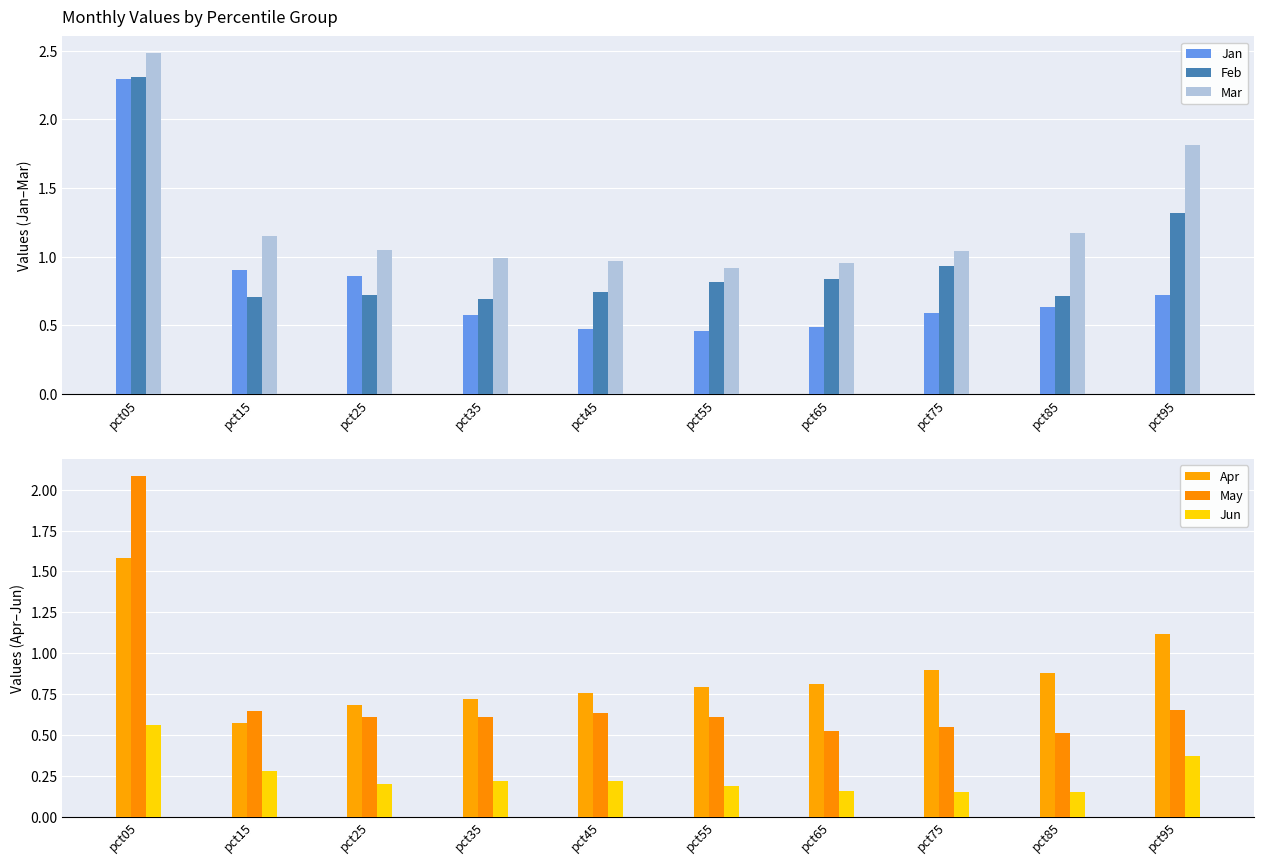

Where is Apr nearest to the value 1?

pct75